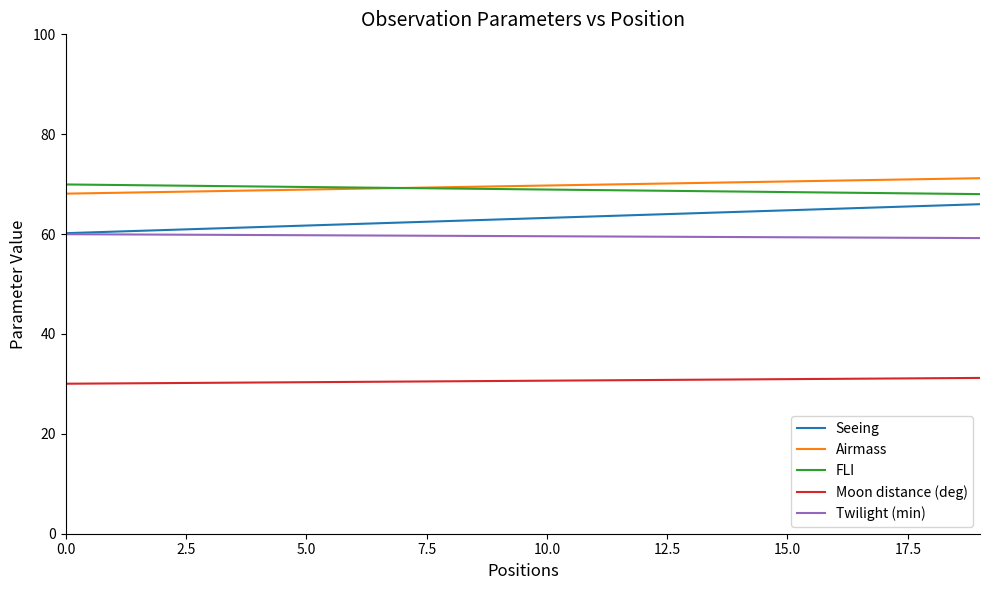

What is the highest value of the Seeing series?

66.0